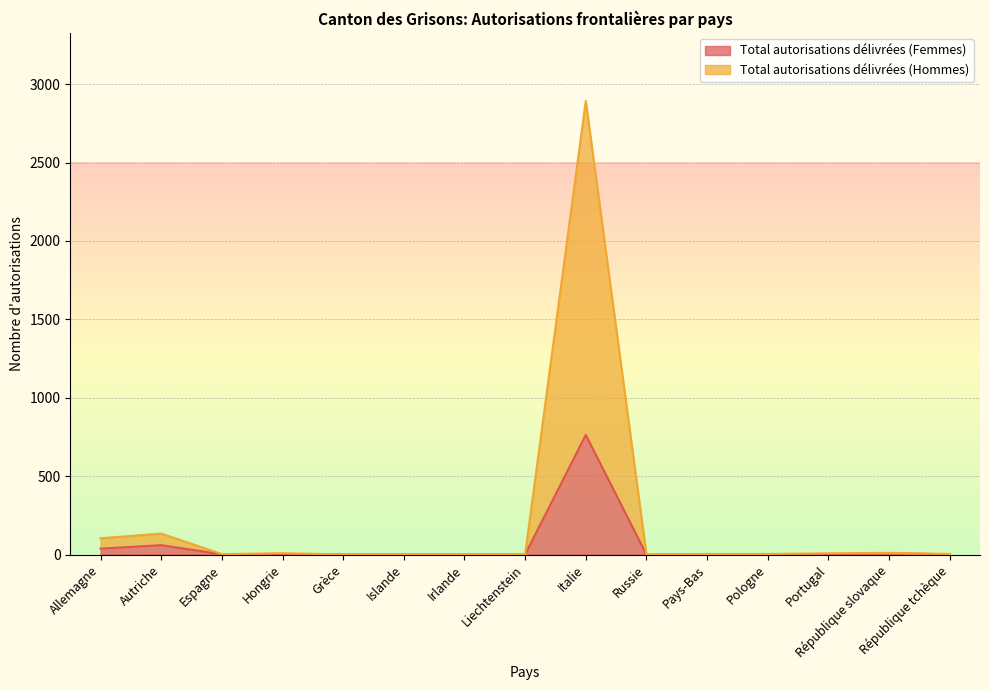

What is the total value across all series at Russie?

1